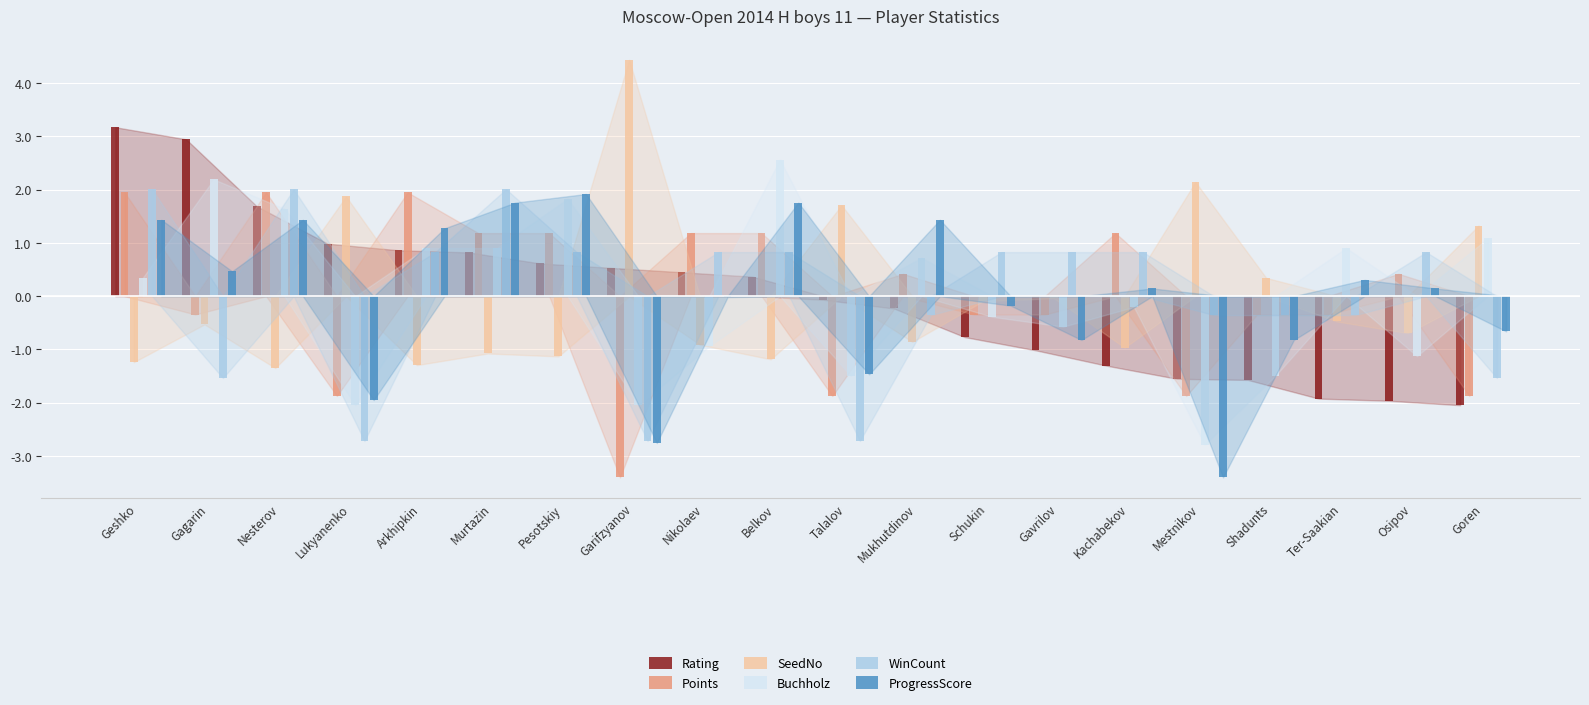

Which series has the largest range (max minus min)?

SeedNo